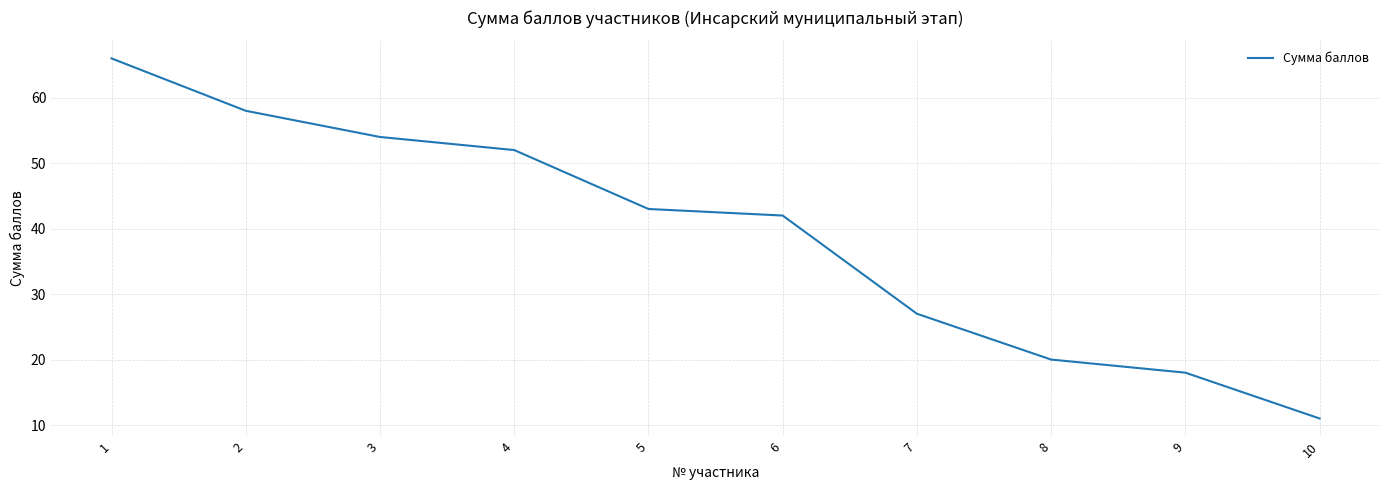

Where does the data first go above 43?

1